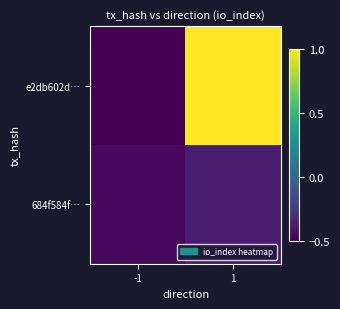

What is the total value across all series at 1?

0.6